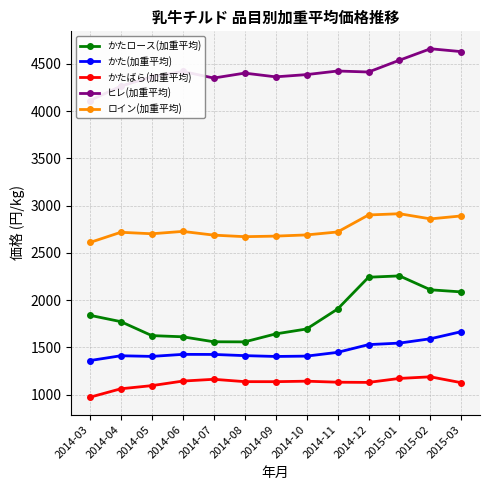

Count the number of data series in this chart.

5